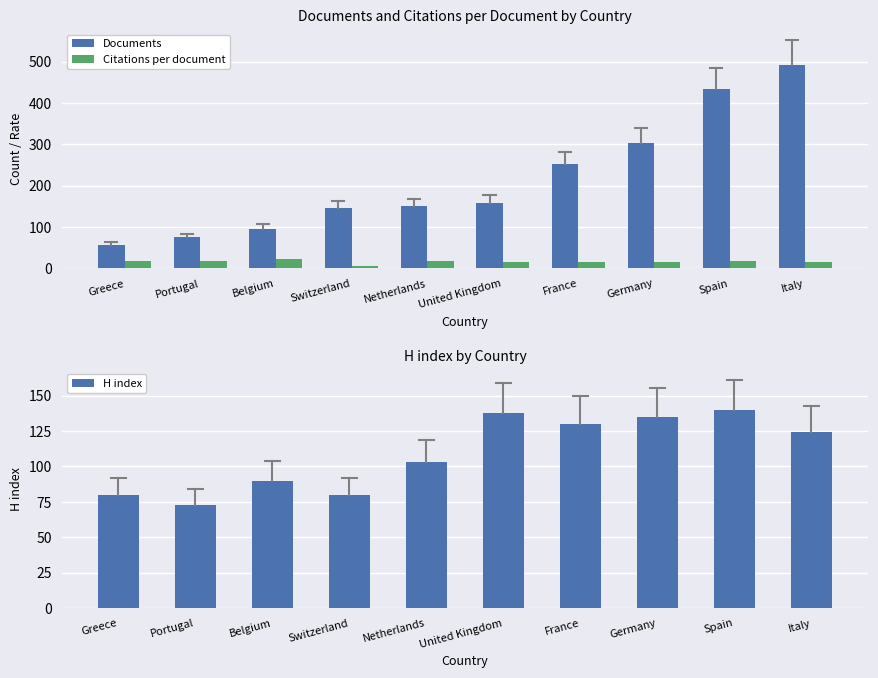

What is the maximum value shown in the chart?

492.0